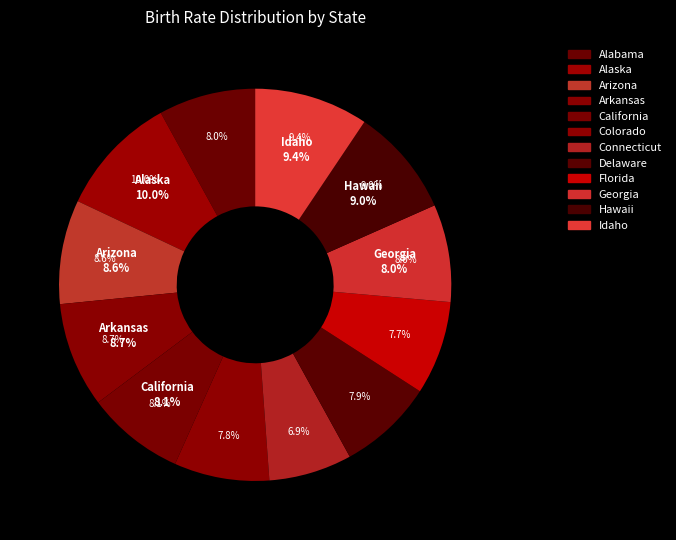

Rank the categories by value from lowest to highest.

Connecticut, Florida, Colorado, Delaware, Alabama, Georgia, California, Arizona, Arkansas, Hawaii, Idaho, Alaska